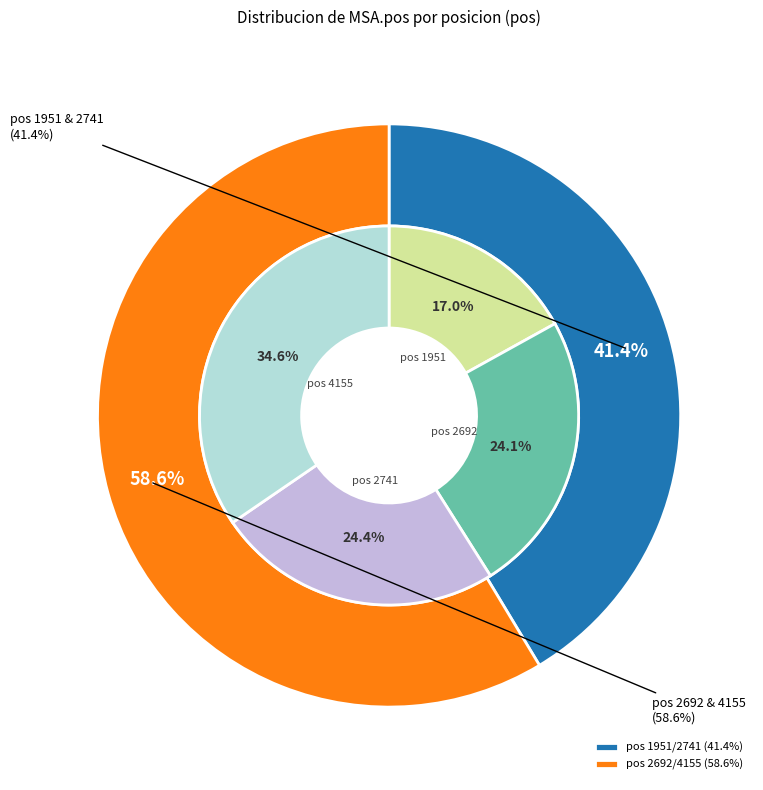

Between 1951 and 2692, which is larger?

2692